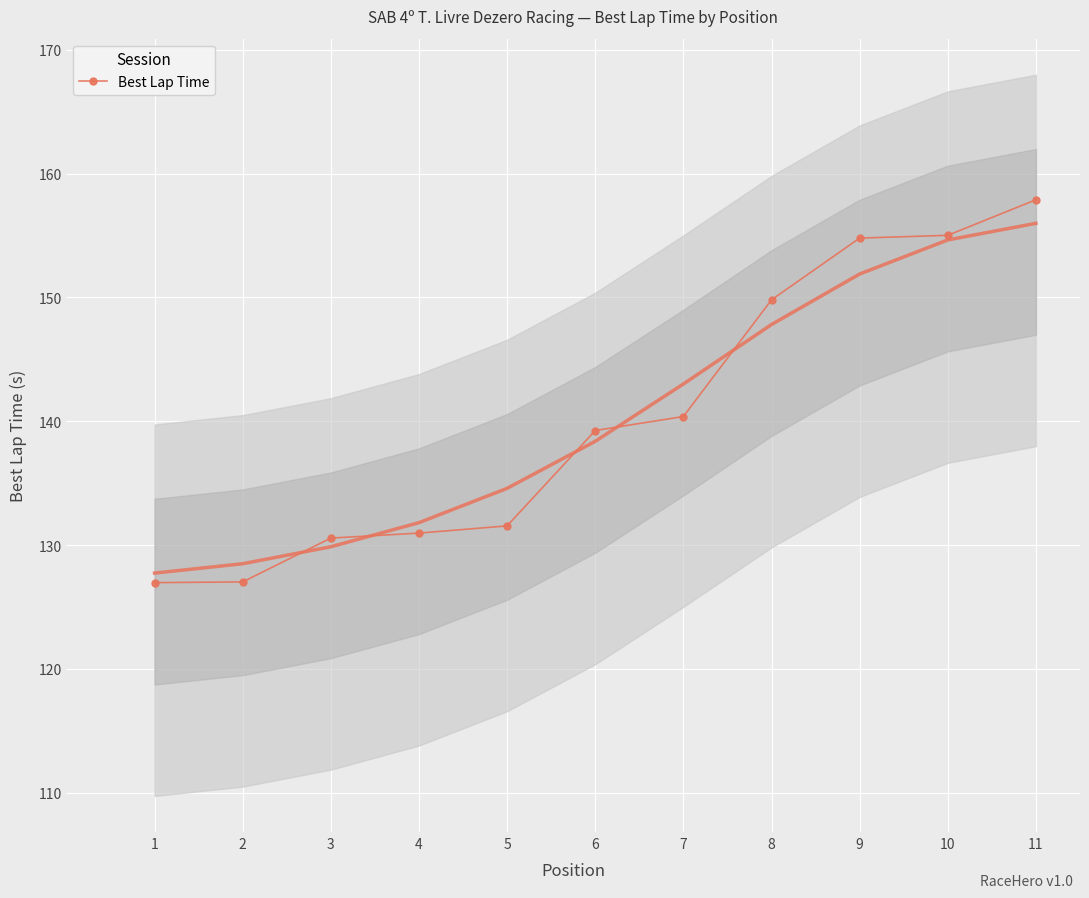

True or false: there are more than 2 points higher than both neighbors.

False